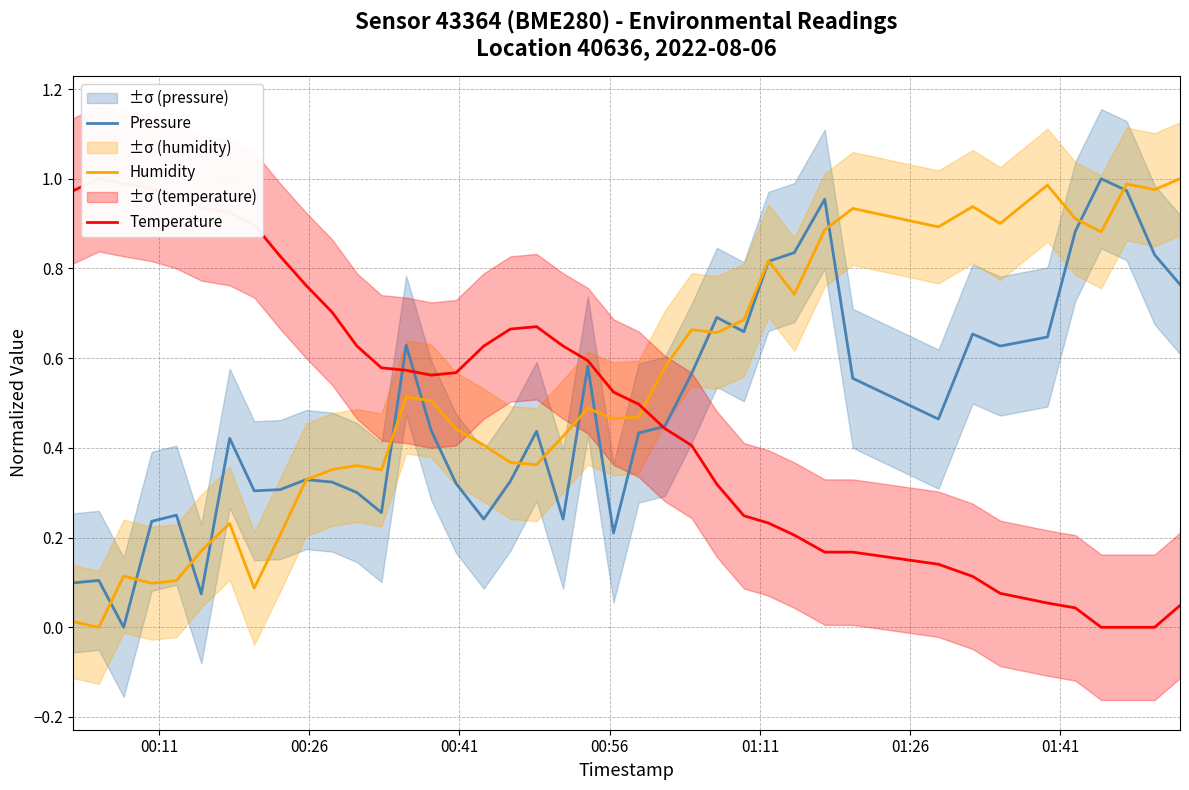

What is the greatest value displayed?

1.0